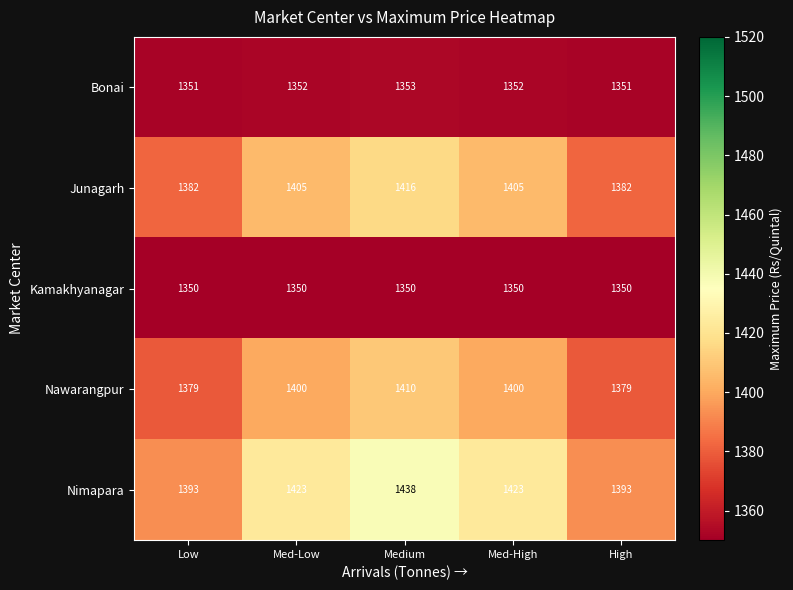

What is the average value of the Junagarh series?

1398